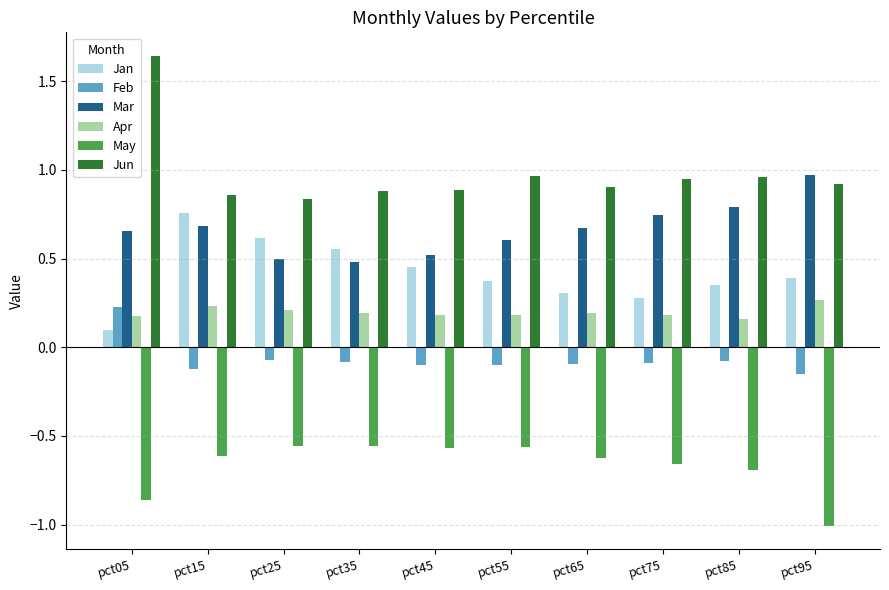

What is the sum of all Apr values?

2.0